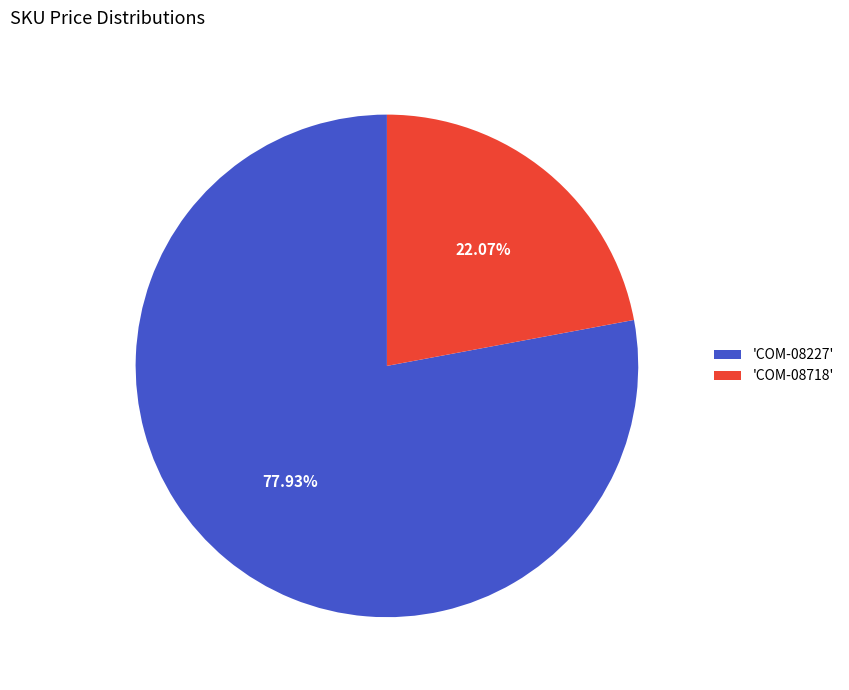

Is the sum of 'COM-08227' and 'COM-08718' greater than half?

Yes